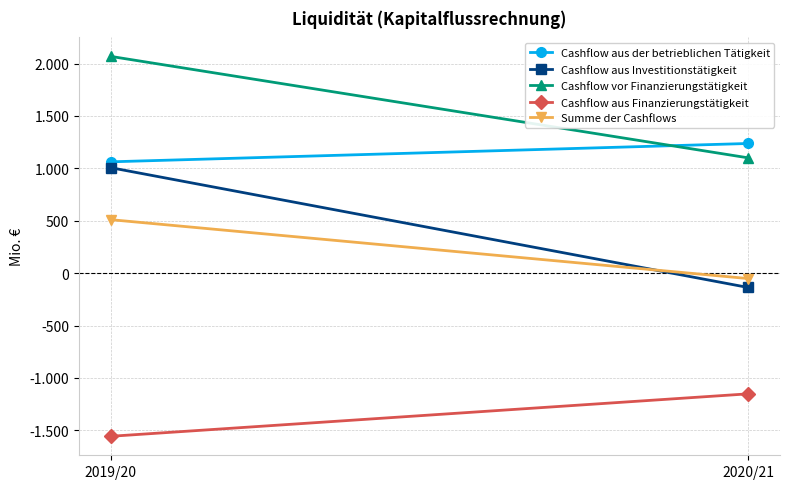

Reading left to right, extract all data points from this chart.

Cashflow aus der betrieblichen Tätigkeit: 1062	1237
Cashflow aus Investitionstätigkeit: 1006	-137
Cashflow vor Finanzierungstätigkeit: 2068	1100
Cashflow aus Finanzierungstätigkeit: -1557	-1152
Summe der Cashflows: 510	-52